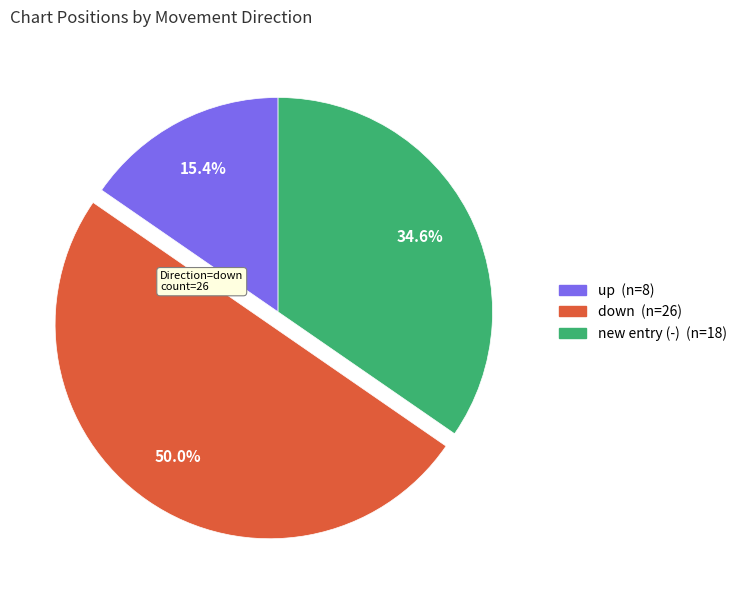

Count the number of slices in the pie.

3